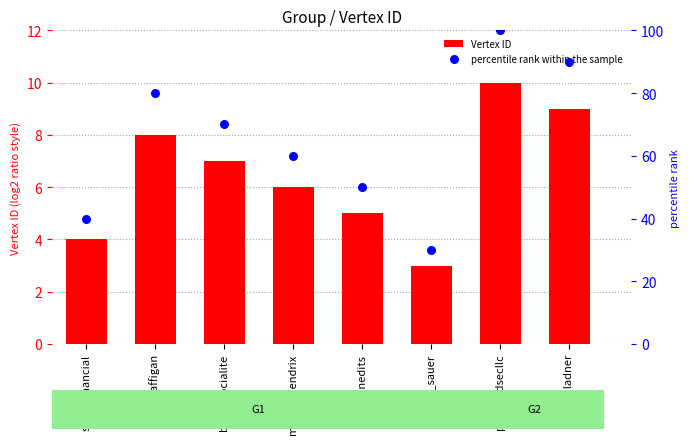

Which series has the widest spread of Y values?

percentile rank within the sample